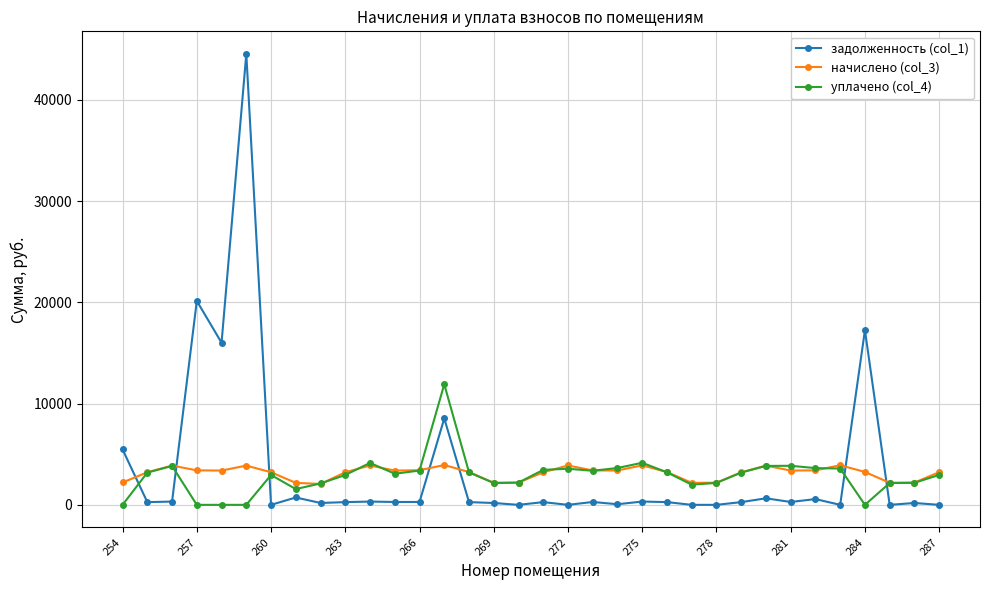

Which series has the largest range (max minus min)?

задолженность (col_1)